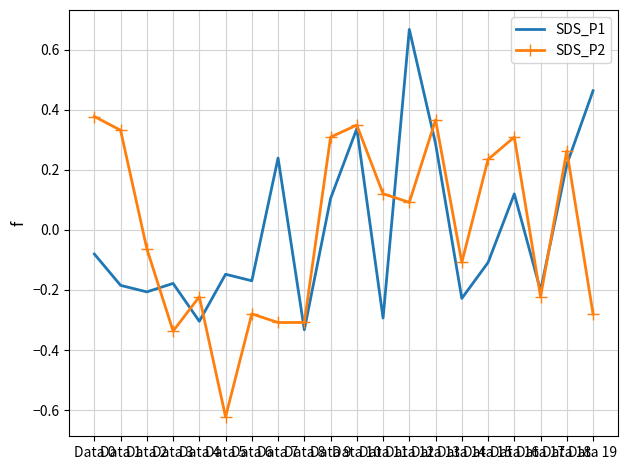

Which series has the largest range (max minus min)?

SDS_P1